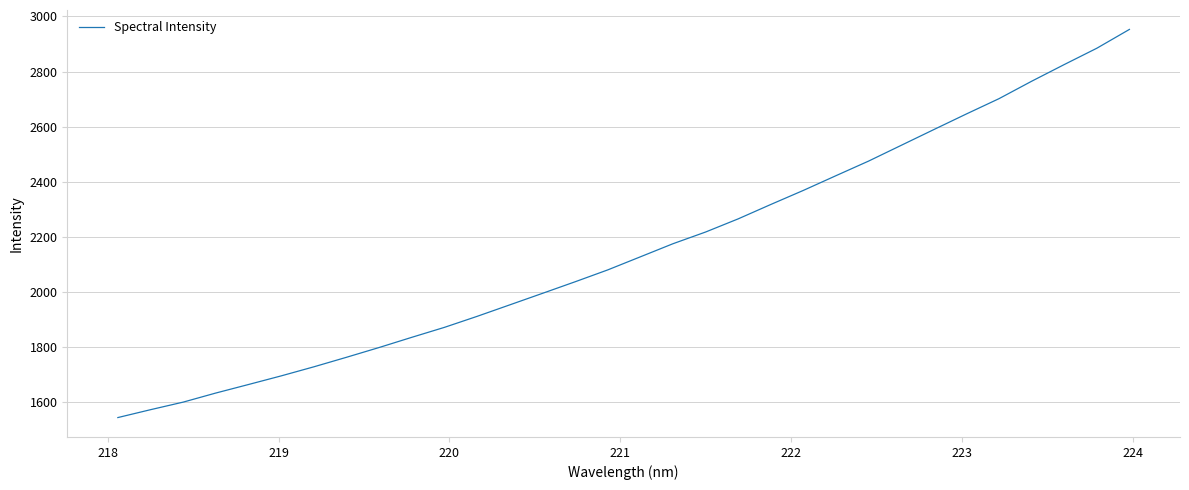

What is the maximum value shown in the chart?

2952.8